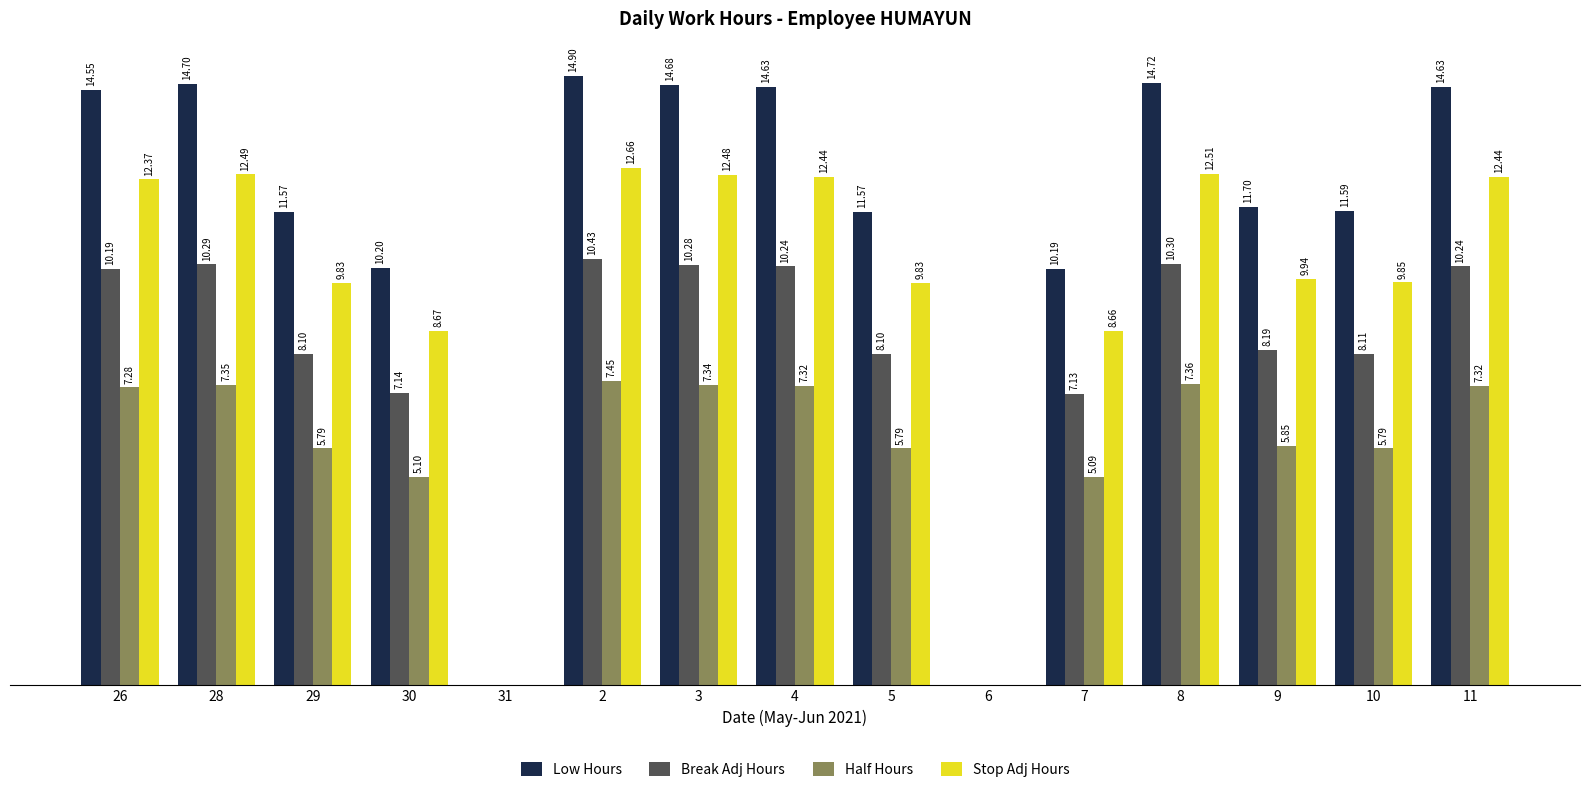

Which series has the largest total across all categories?

Low Hours